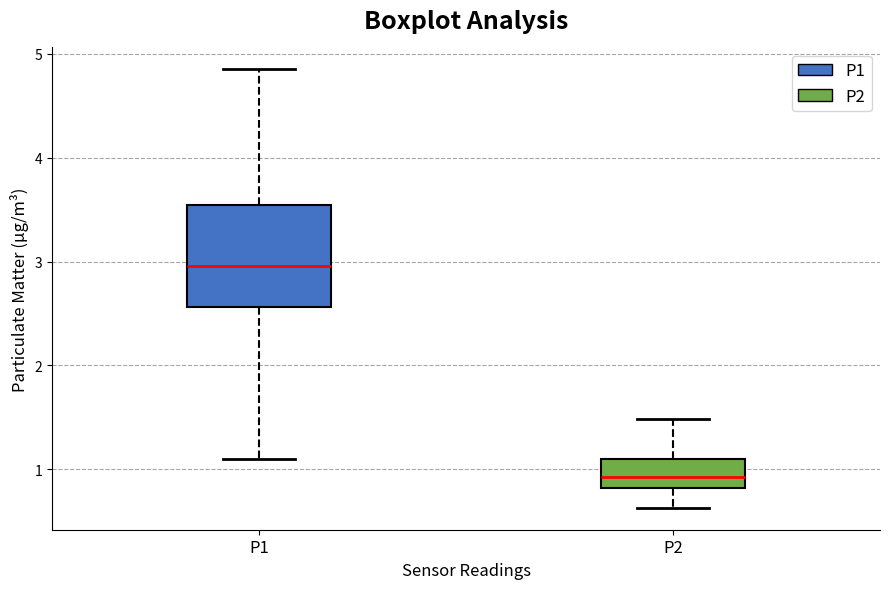

Reading left to right, transcribe this box plot: for each box, give where its median line is, the range the box spans, and where its two whiskers end, as read against the y-axis. The values are not printed on the chart, so give them approximately, as read against the axis.

P1: median 3.0, box 2.6 to 3.5, whiskers 1.1 to 4.9
P2: median 0.9, box 0.8 to 1.1, whiskers 0.6 to 1.5